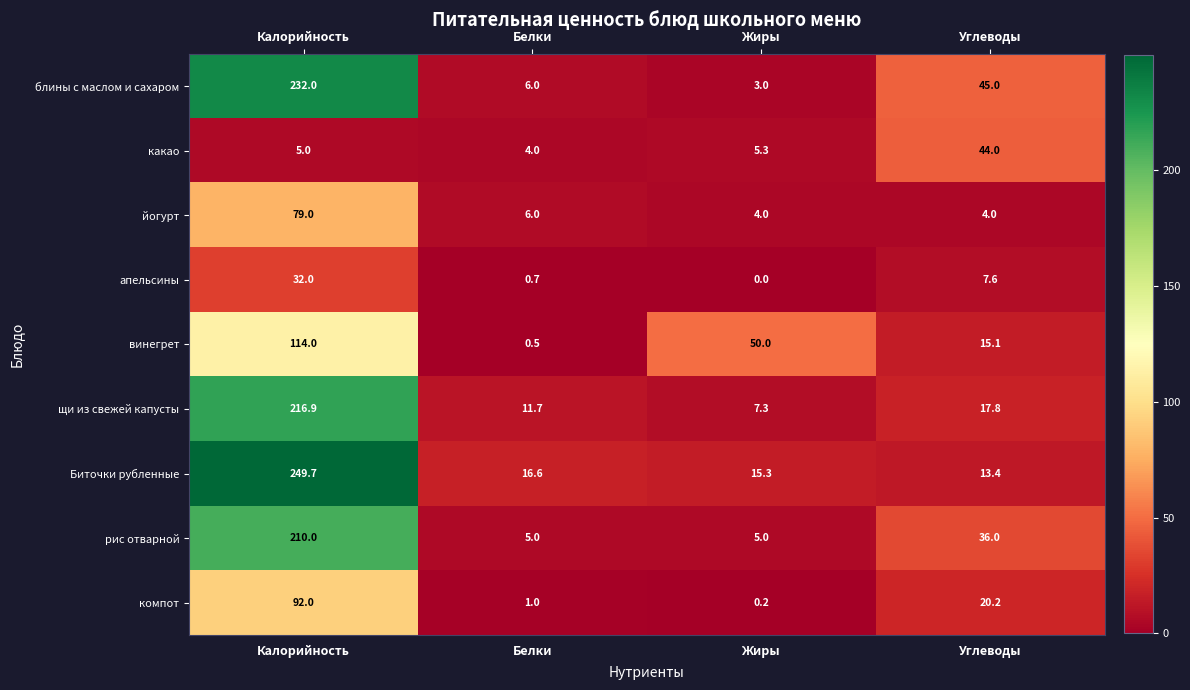

What is the highest value of the винегрет series?

114.0